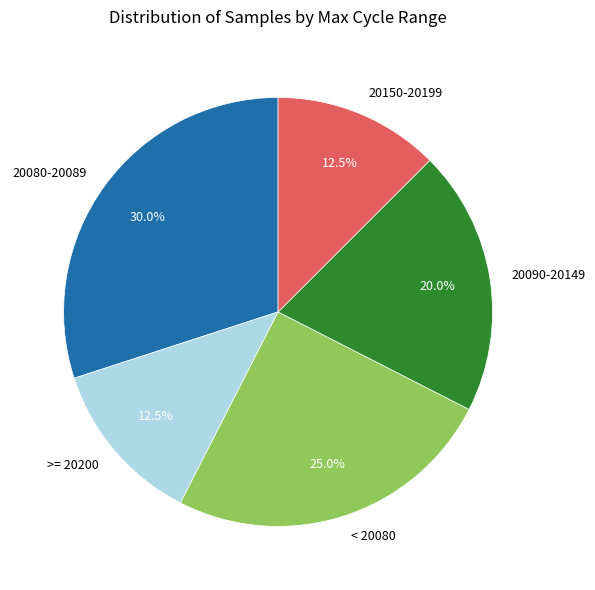

How many segments does this pie chart have?

5